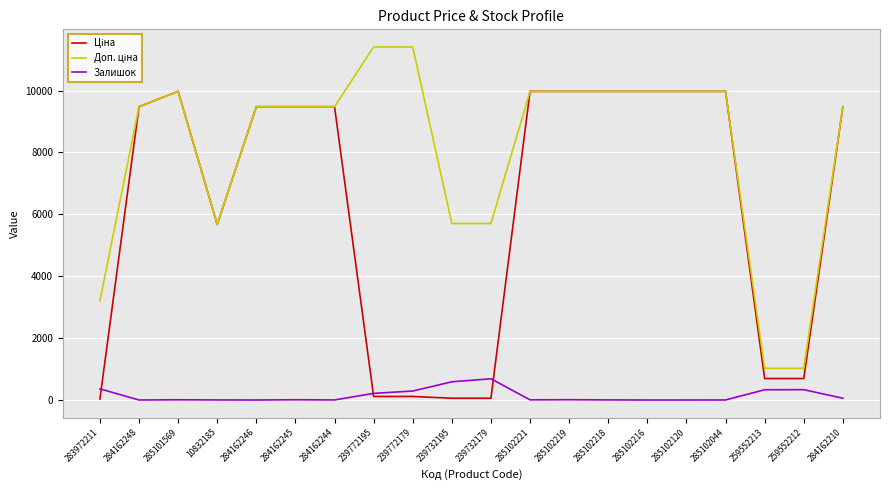

Count the number of data series in this chart.

3